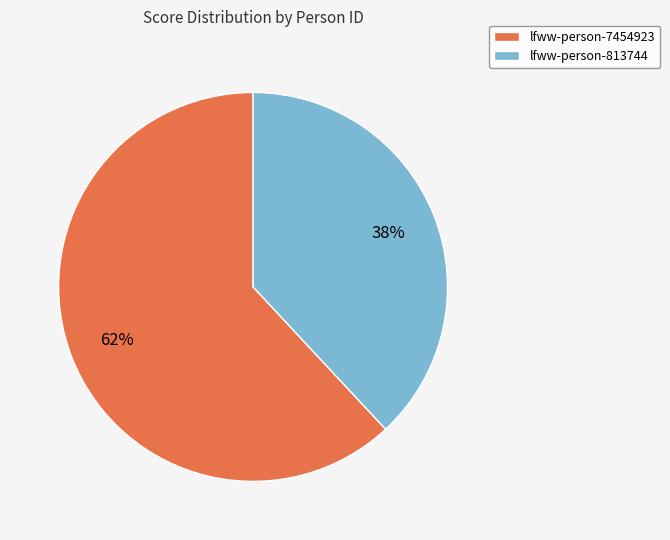

To the nearest percent, what is the average slice percentage?

50%